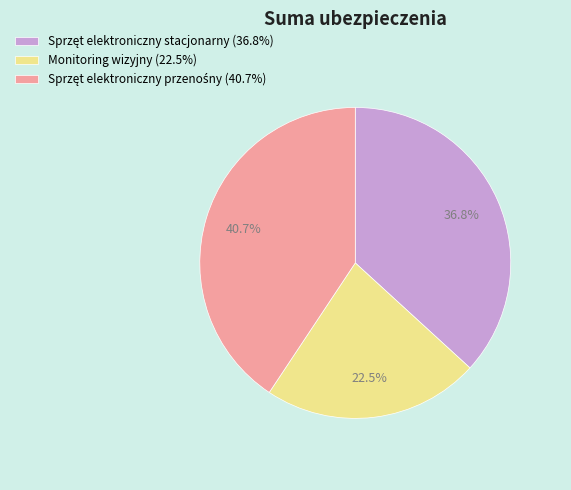

What percentage is NOT represented by Monitoring wizyjny (22.5%)?

77.5%